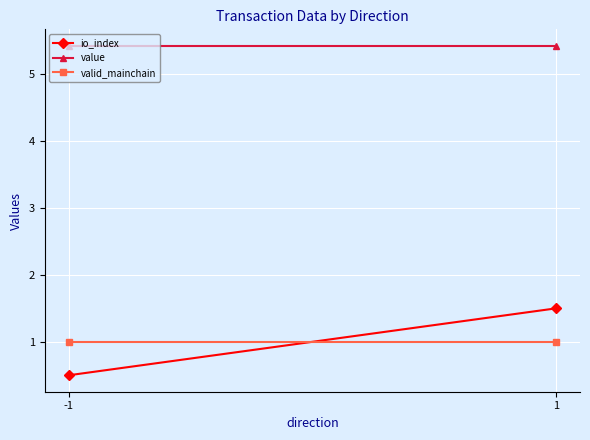

Between -1 and 1, which series saw the biggest shift?

io_index